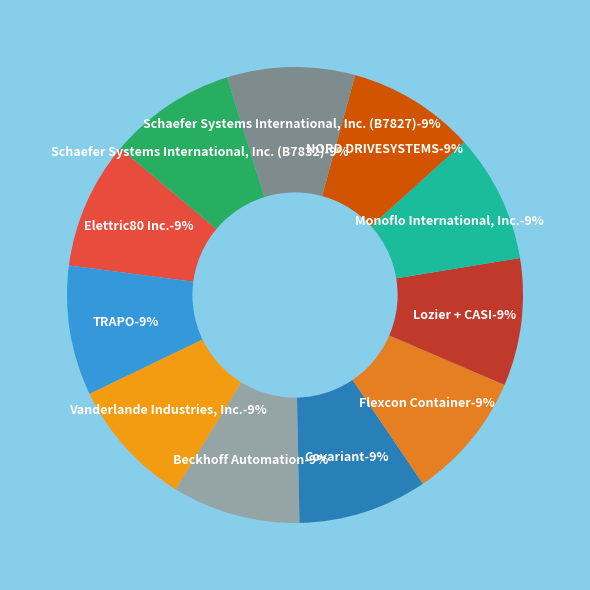

True or false: Vanderlande Industries, Inc. accounts for 17% of the total.

False